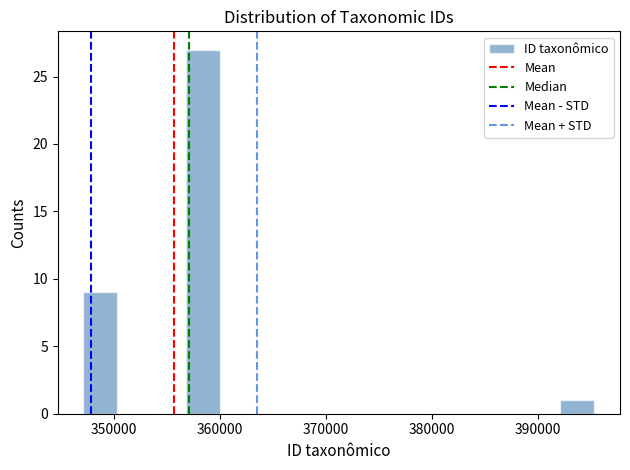

Around what value on the x-axis is the tallest bar? Give the approximate position of its centre, as read against the axis.

358000